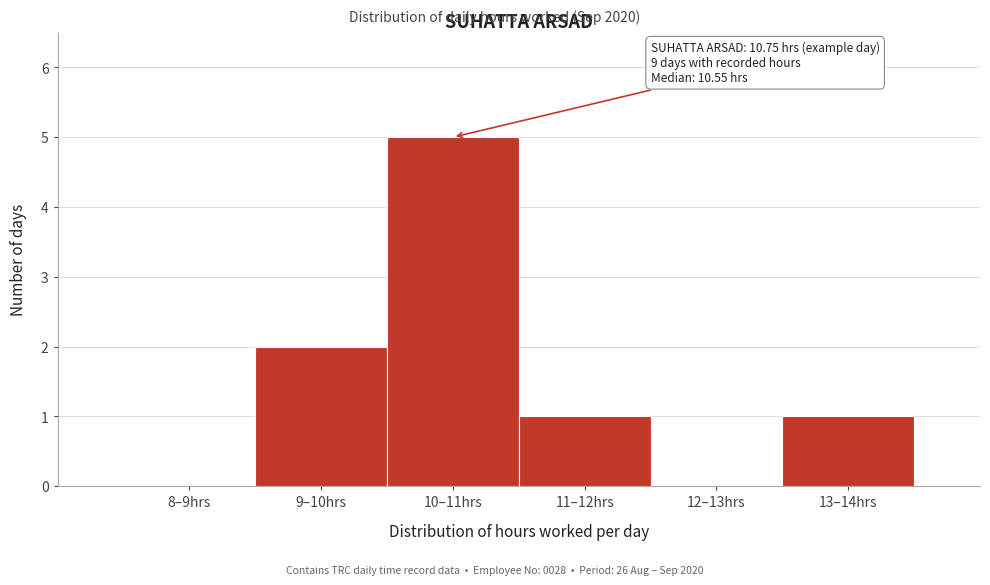

Reading left to right, extract all data points from this chart.

8–9hrs=0	9–10hrs=2	10–11hrs=5	11–12hrs=1	12–13hrs=0	13–14hrs=1